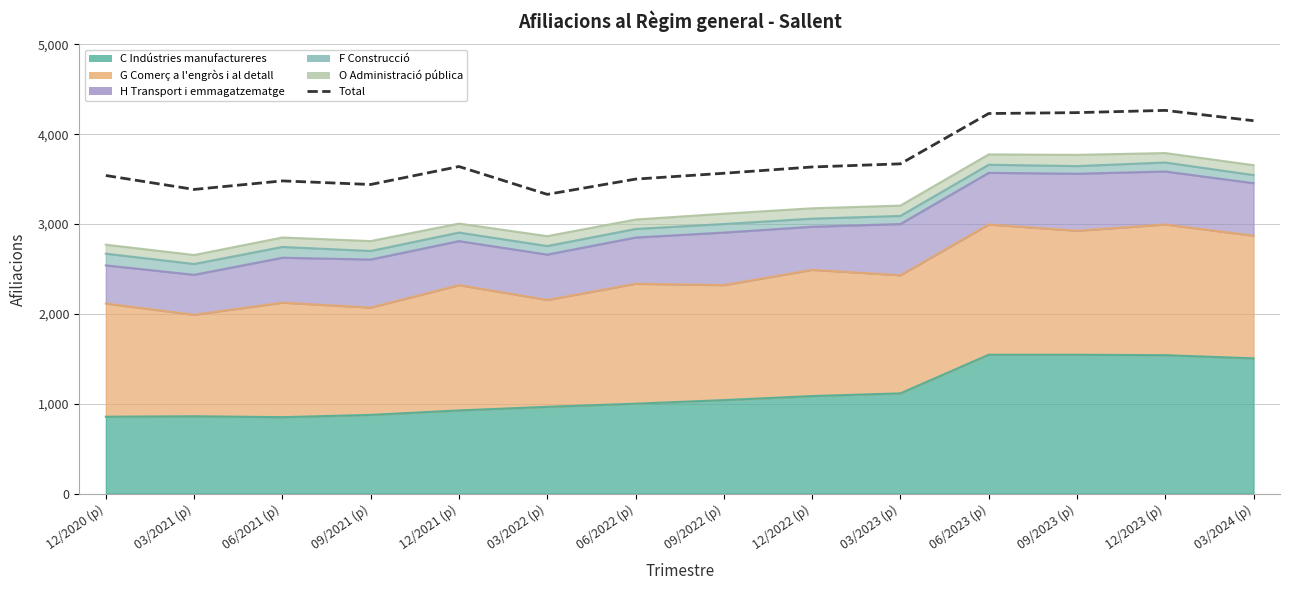

What is the label of the 6th point from the right?

12/2022 (p)